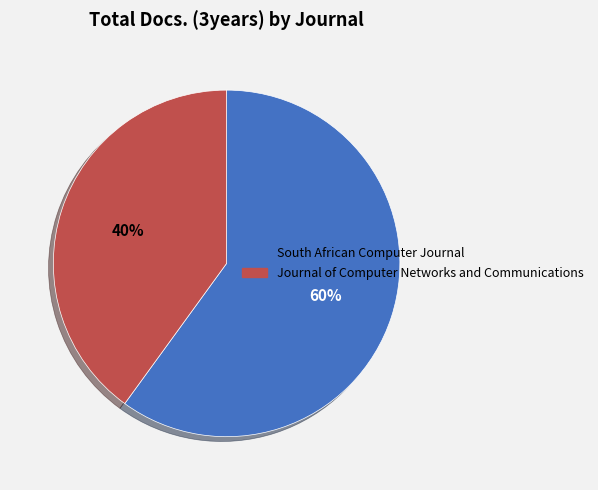

Combined, do Journal of Computer Networks and Communications and South African Computer Journal account for over 50%?

Yes